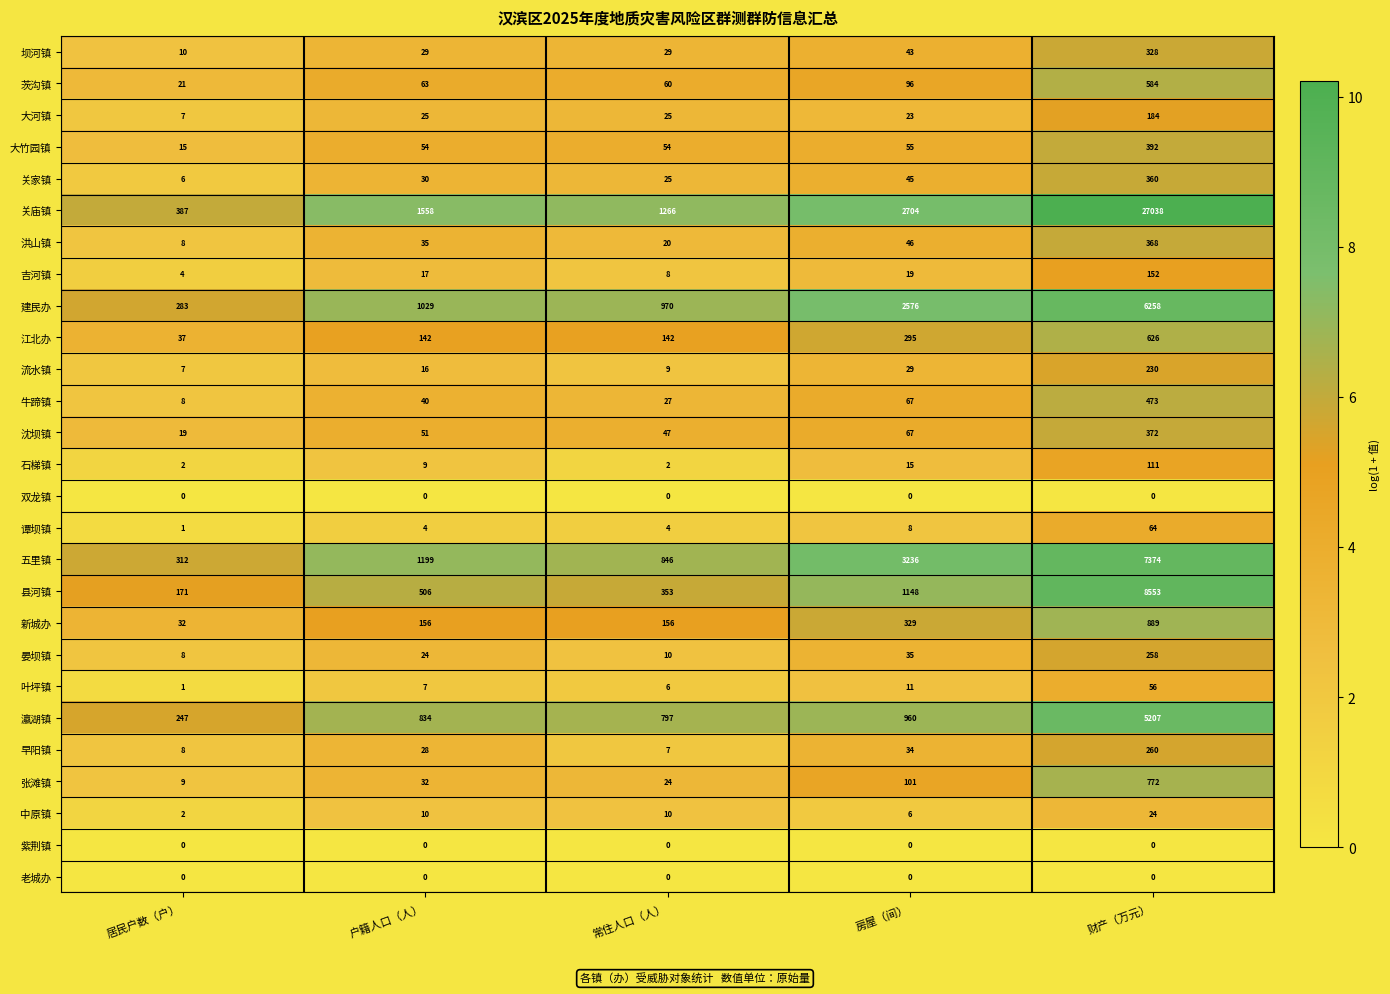

What is the difference between the 流水镇 values at 房屋（间） and 户籍人口（人）?

13